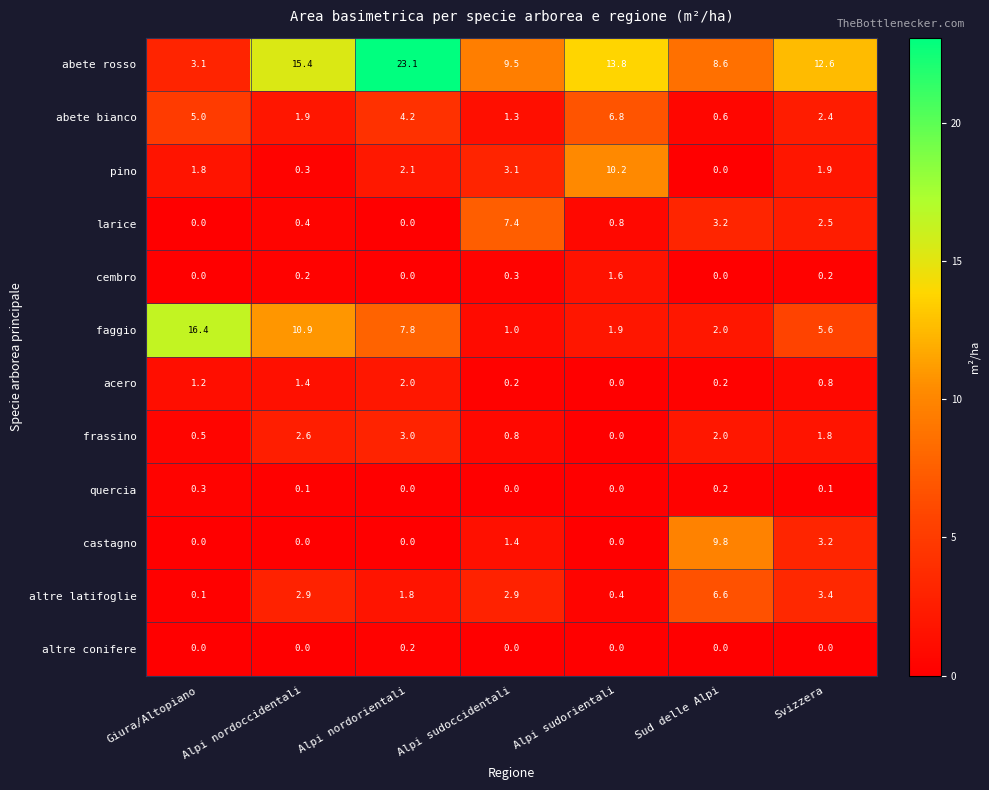

What is the sum of the abete bianco values at Alpi nordoccidentali and Alpi sudorientali?

8.7